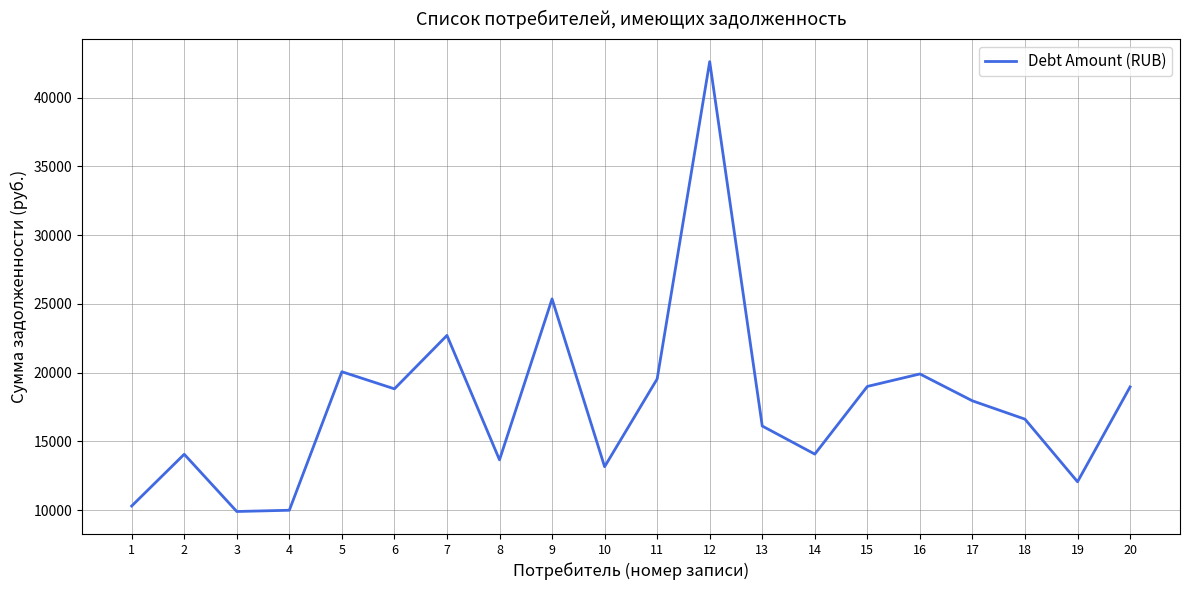

What is the ratio of the value at 20 to the value at 5?

0.9